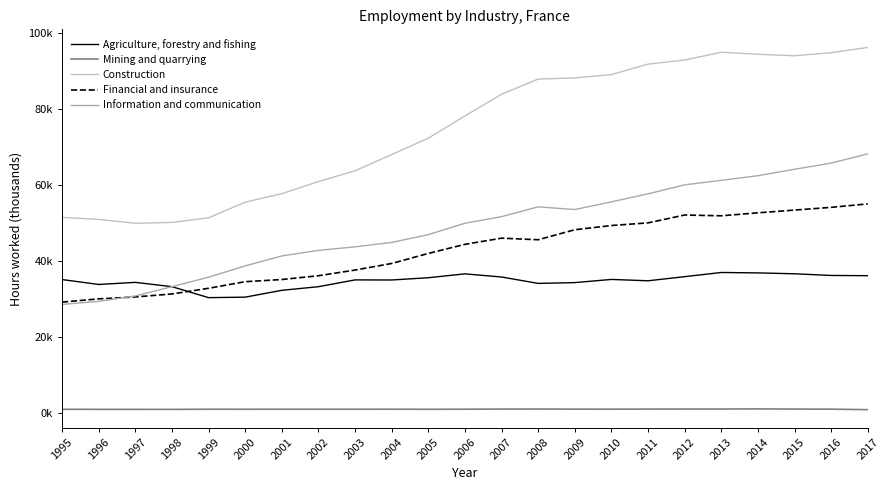

Read the Financial and insurance value at 2012.

52038.6